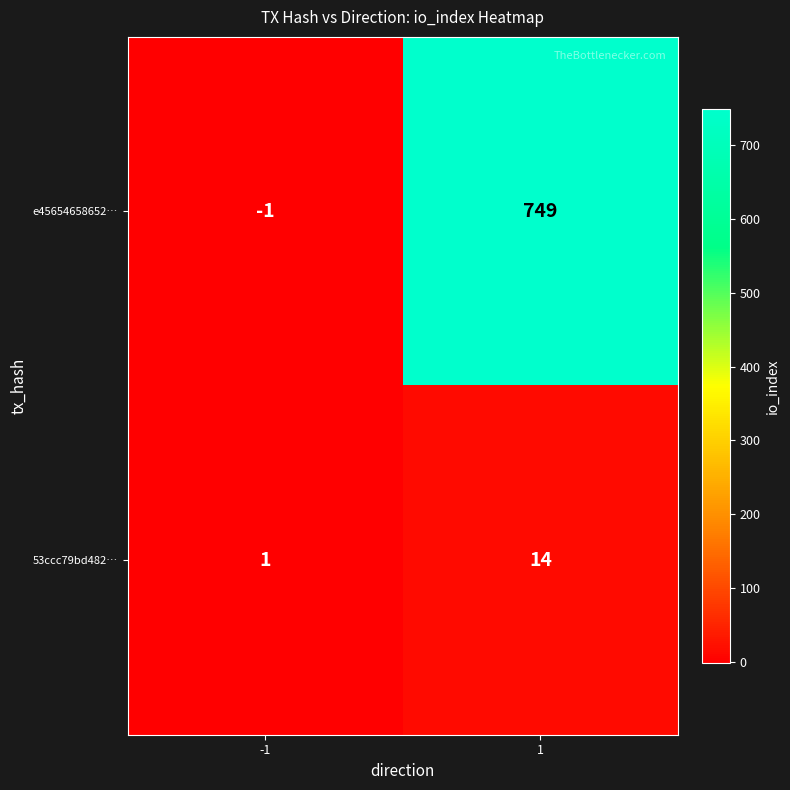

Is it true that e45654658652… equals 371 at 1?

False